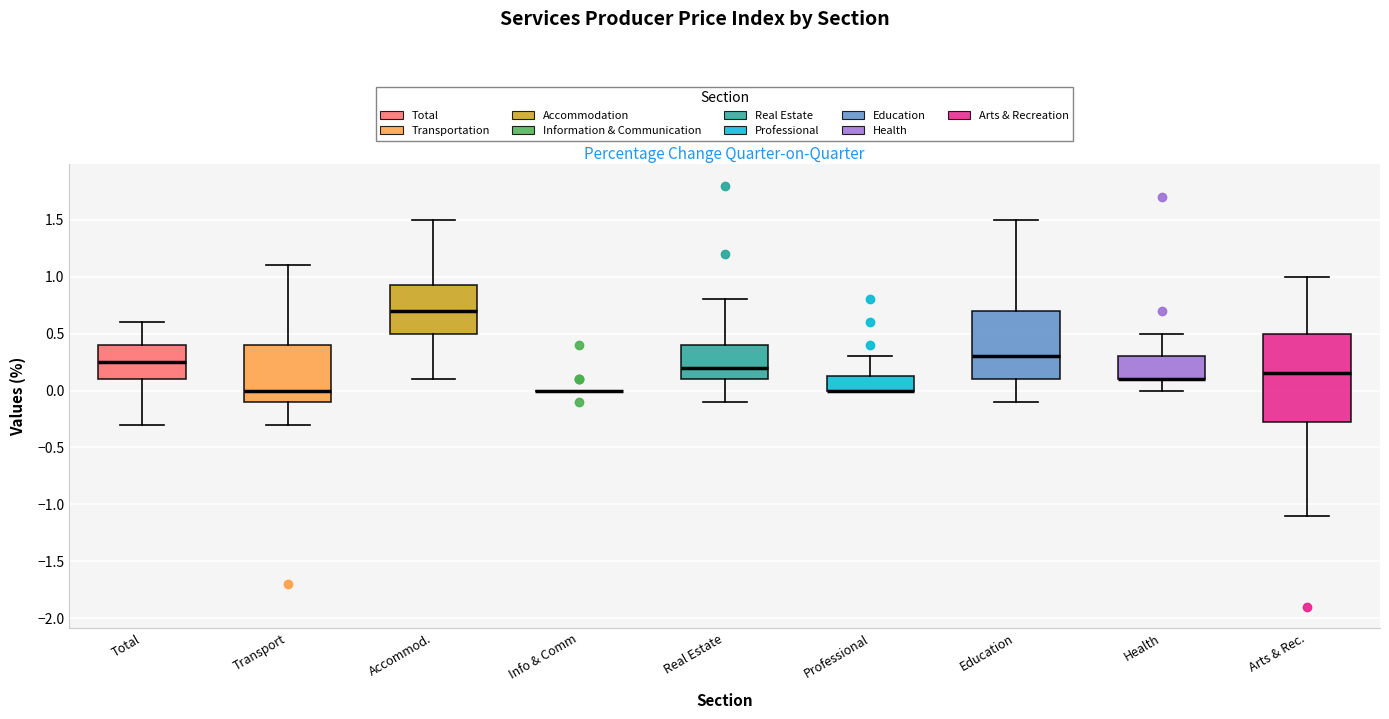

Where is the upper edge of the box for Accommod. on the y-axis? The values are not printed on the chart, so give them approximately, as read against the axis.

0.95